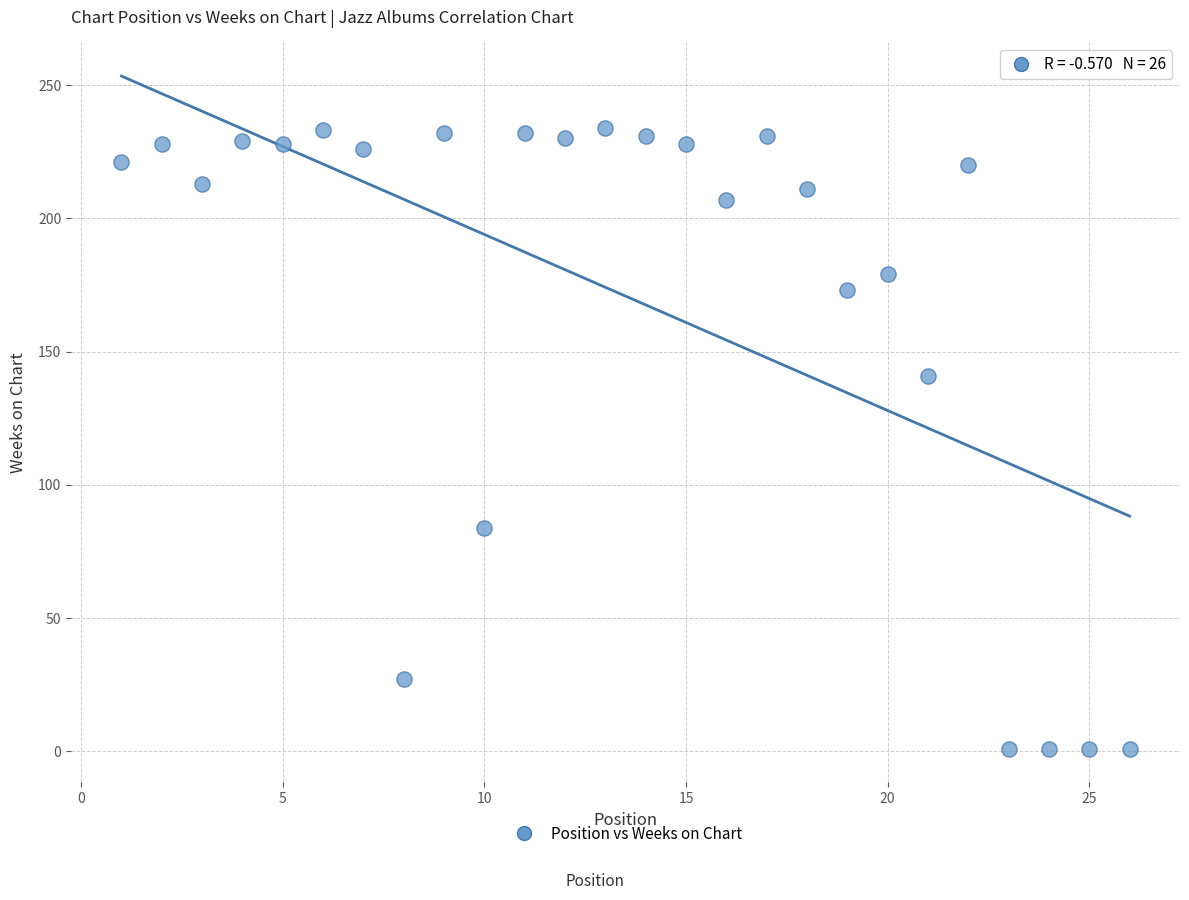

What Y value in the scatter plot is closest to 117?

141